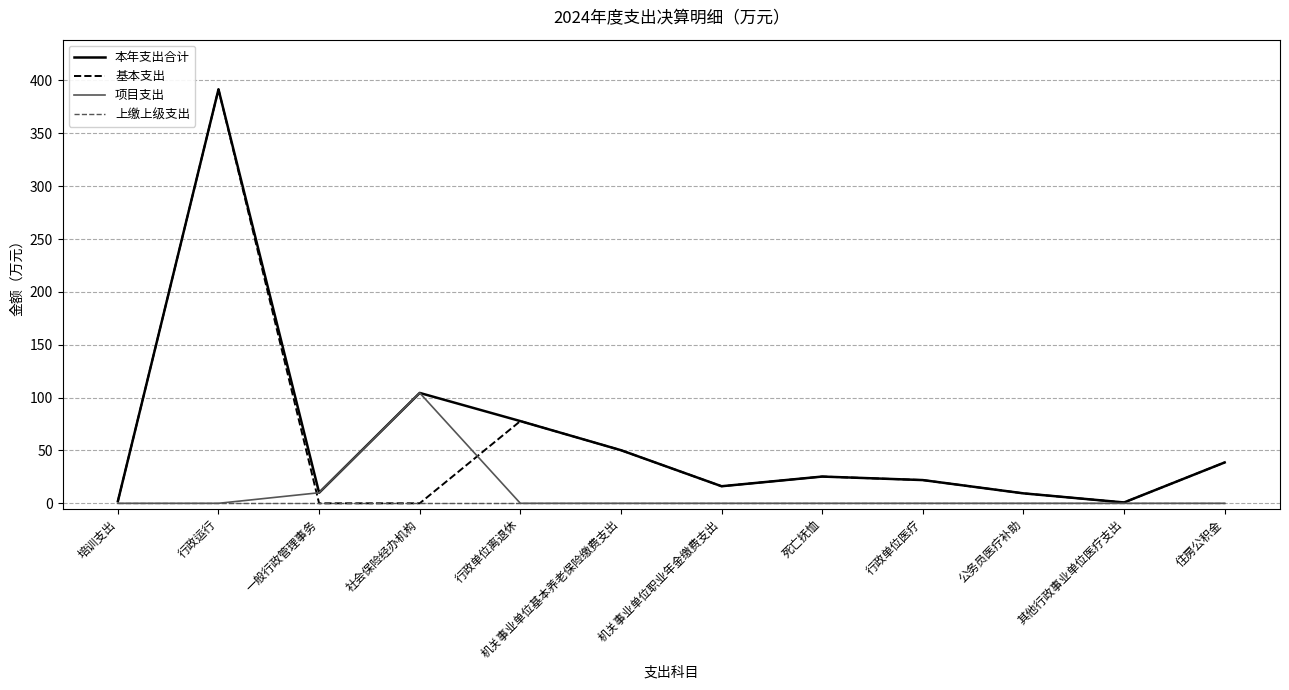

At which category is the sum across all series the highest?

行政运行